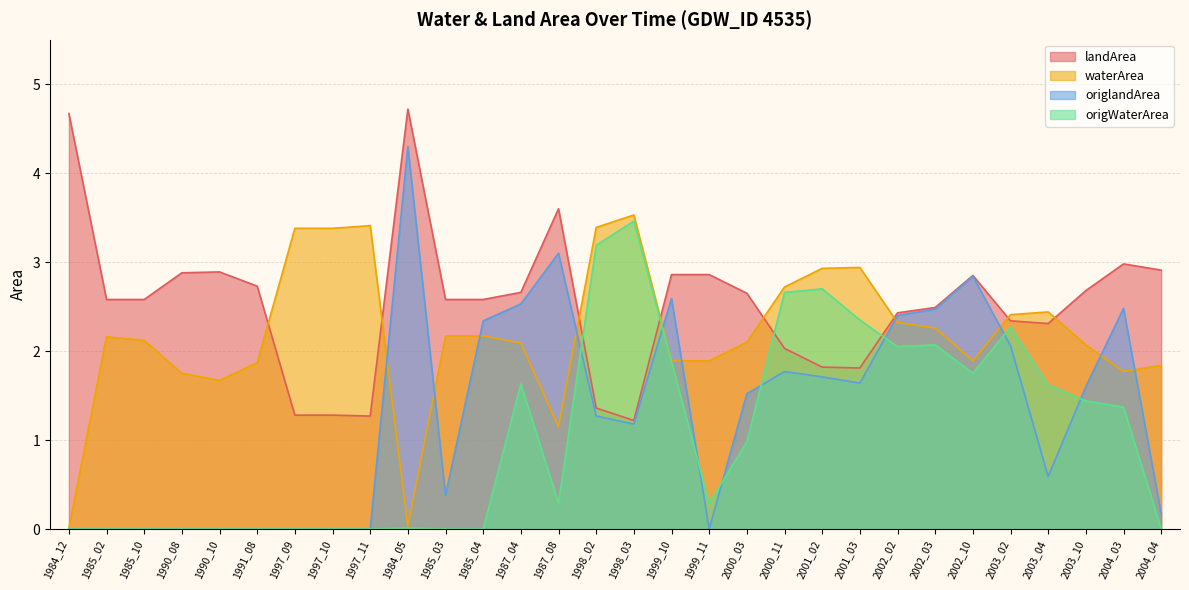

Reading left to right, list all the values displayed in this chart.

landArea: 1984_12=4.7	1985_02=2.6	1985_10=2.6	1990_08=2.9	1990_10=2.9	1991_08=2.7	1997_09=1.3	1997_10=1.3	1997_11=1.3	1984_05=4.7	1985_03=2.6	1985_04=2.6	1987_04=2.7	1987_08=3.6	1998_02=1.4	1998_03=1.2	1999_10=2.9	1999_11=2.9	2000_03=2.6	2000_11=2.0	2001_02=1.8	2001_03=1.8	2002_02=2.4	2002_03=2.5	2002_10=2.9	2003_02=2.3	2003_04=2.3	2003_10=2.7	2004_03=3.0	2004_04=2.9
waterArea: 1984_12=0.0	1985_02=2.2	1985_10=2.1	1990_08=1.8	1990_10=1.7	1991_08=1.9	1997_09=3.4	1997_10=3.4	1997_11=3.4	1984_05=0.0	1985_03=2.2	1985_04=2.2	1987_04=2.1	1987_08=1.1	1998_02=3.4	1998_03=3.5	1999_10=1.9	1999_11=1.9	2000_03=2.1	2000_11=2.7	2001_02=2.9	2001_03=2.9	2002_02=2.3	2002_03=2.3	2002_10=1.9	2003_02=2.4	2003_04=2.4	2003_10=2.1	2004_03=1.8	2004_04=1.8
origlandArea: 1984_12=0.0	1985_02=0.0	1985_10=0.0	1990_08=0.0	1990_10=0.0	1991_08=0.0	1997_09=0.0	1997_10=0.0	1997_11=0.0	1984_05=4.3	1985_03=0.4	1985_04=2.3	1987_04=2.5	1987_08=3.1	1998_02=1.3	1998_03=1.2	1999_10=2.6	1999_11=0.0	2000_03=1.5	2000_11=1.8	2001_02=1.7	2001_03=1.6	2002_02=2.4	2002_03=2.5	2002_10=2.8	2003_02=2.1	2003_04=0.6	2003_10=1.6	2004_03=2.5	2004_04=0.2
origWaterArea: 1984_12=0.0	1985_02=0.0	1985_10=0.0	1990_08=0.0	1990_10=0.0	1991_08=0.0	1997_09=0.0	1997_10=0.0	1997_11=0.0	1984_05=0.0	1985_03=0.0	1985_04=0.0	1987_04=1.6	1987_08=0.3	1998_02=3.2	1998_03=3.5	1999_10=1.9	1999_11=0.3	2000_03=1.0	2000_11=2.7	2001_02=2.7	2001_03=2.4	2002_02=2.0	2002_03=2.1	2002_10=1.8	2003_02=2.3	2003_04=1.6	2003_10=1.4	2004_03=1.4	2004_04=0.0